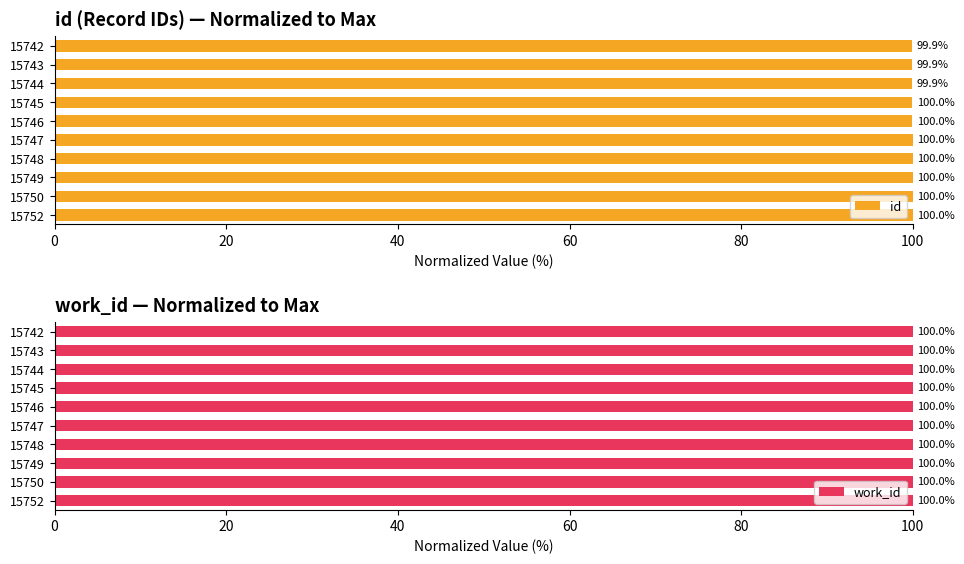

Where is id nearest to the value 99?

15742